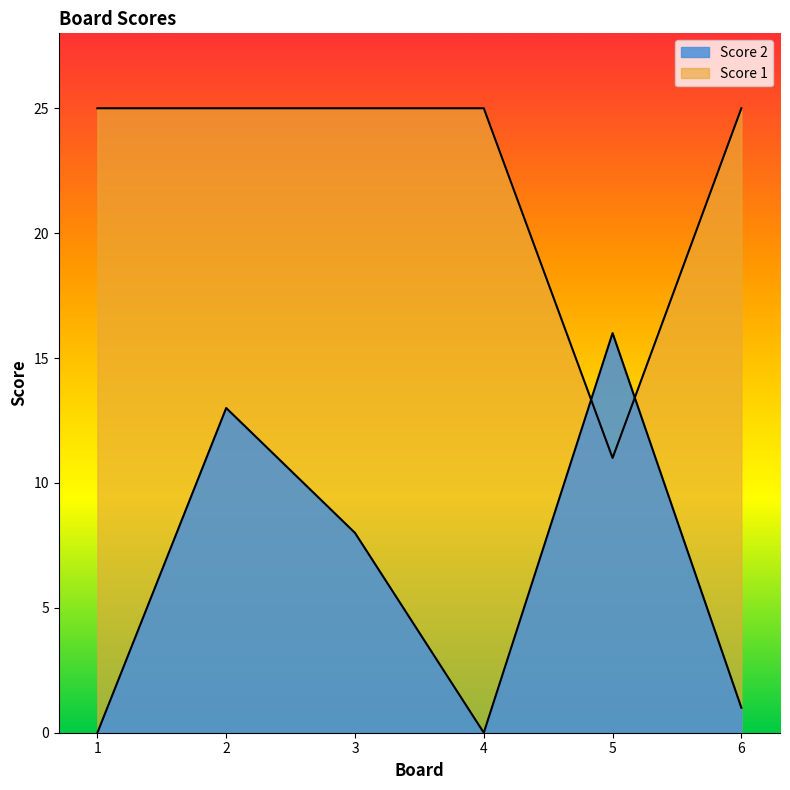

Which series has the widest spread of values?

Score 2